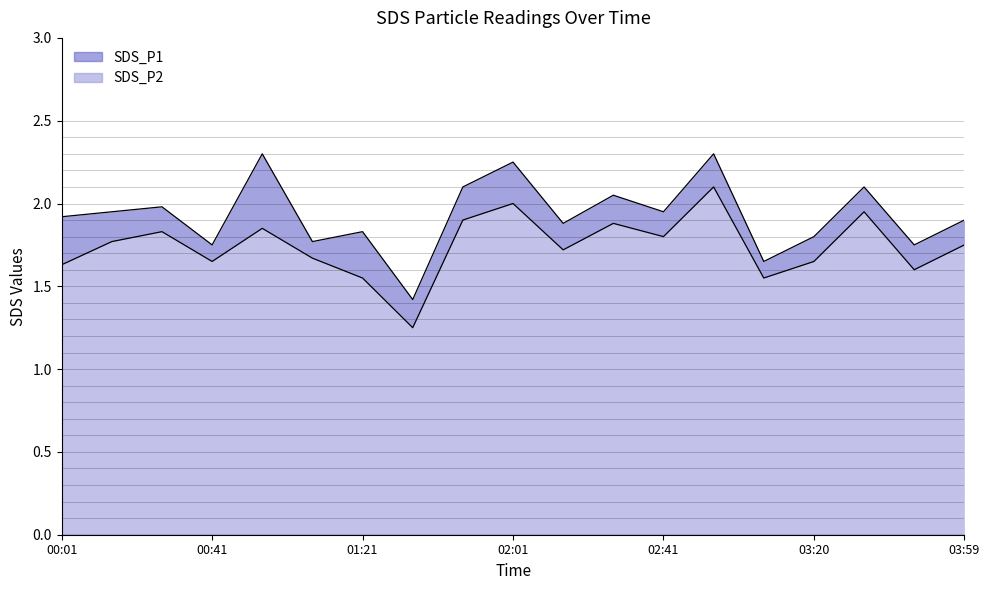

What is the value of the SDS_P2 point at the 8th from the left?

1.2